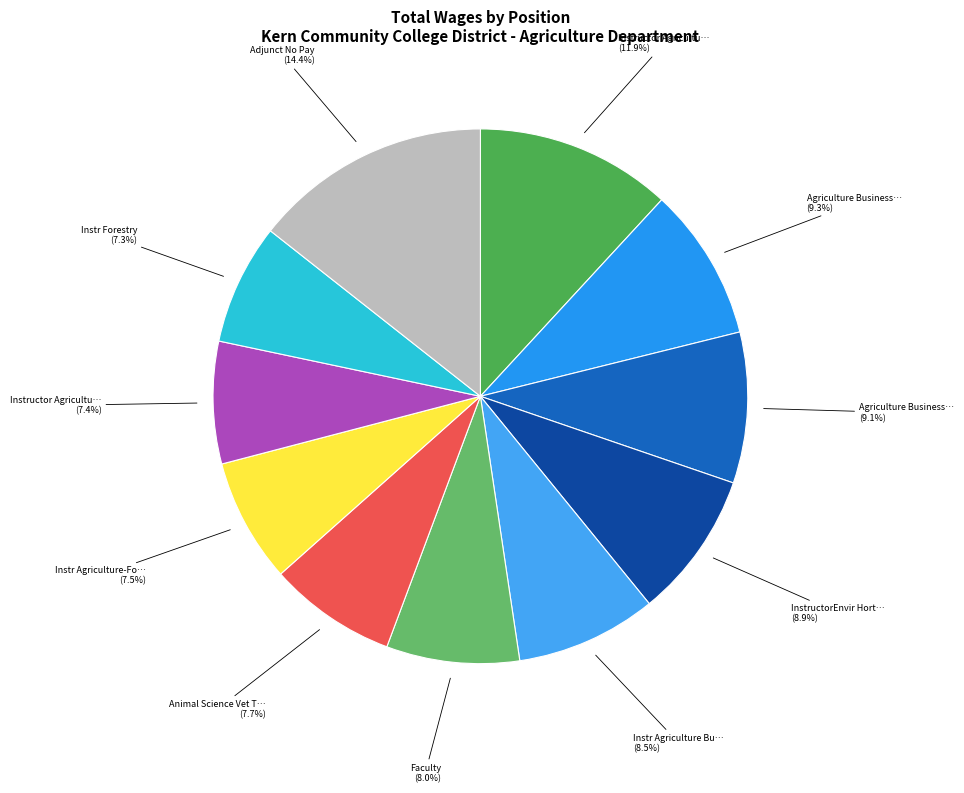

Which has a higher value, Instr Agriculture-Fo… (7.5%) or Agriculture Business… (9.3%)?

Agriculture Business… (9.3%)